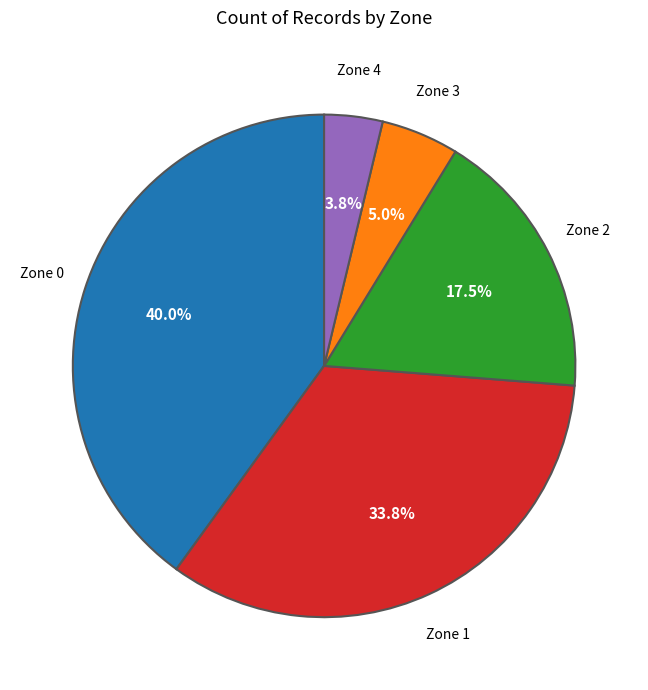

Is Zone 3 the majority of the pie?

No